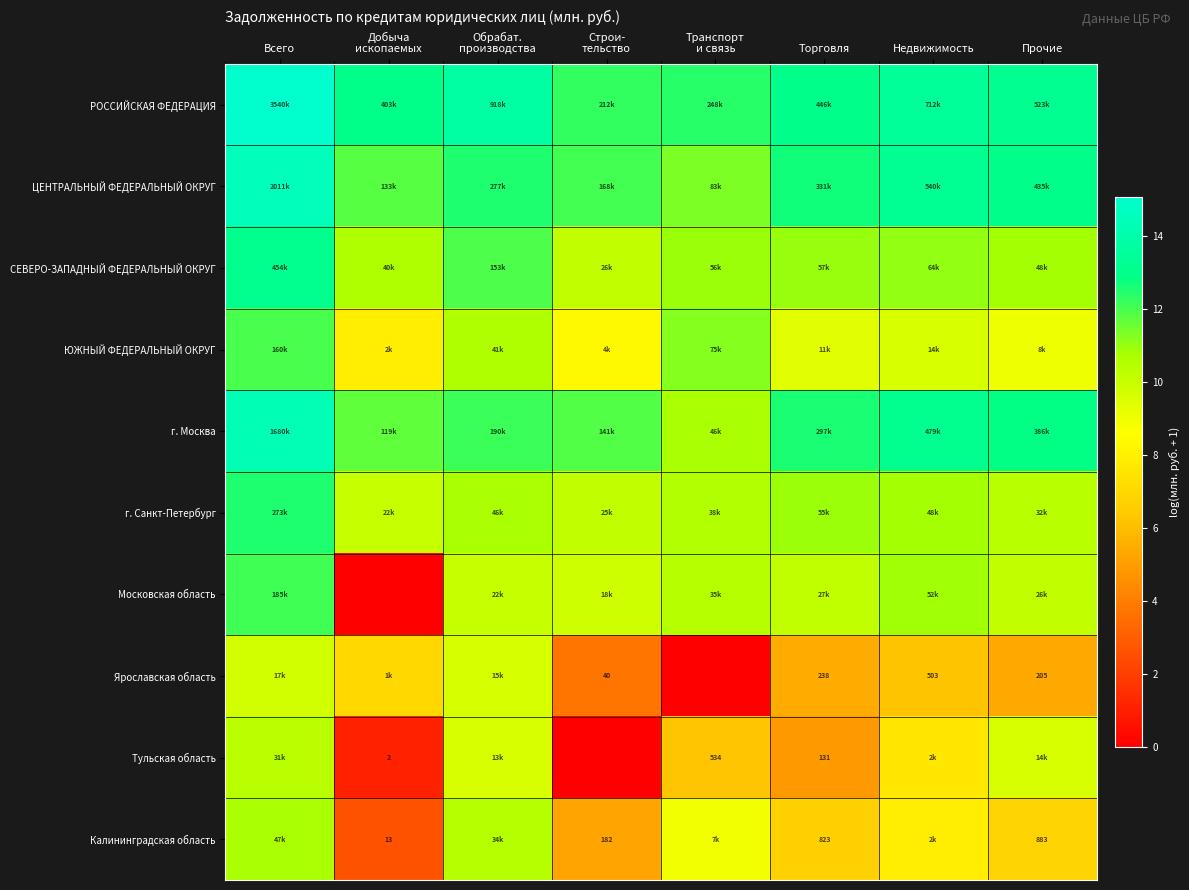

The Калининградская область series shows 10.6 at Недвижимость. True or false?

False